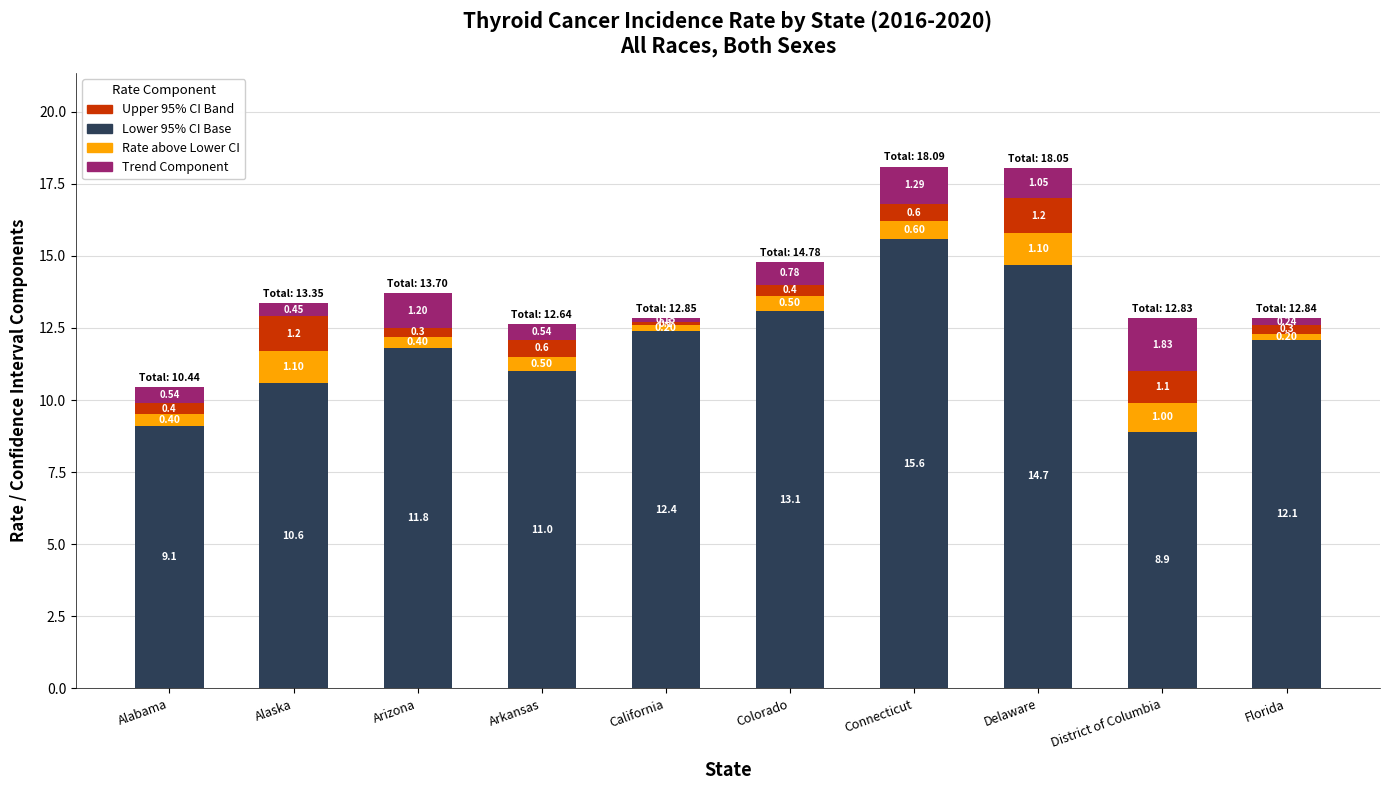

At which category is the sum across all series the highest?

Connecticut